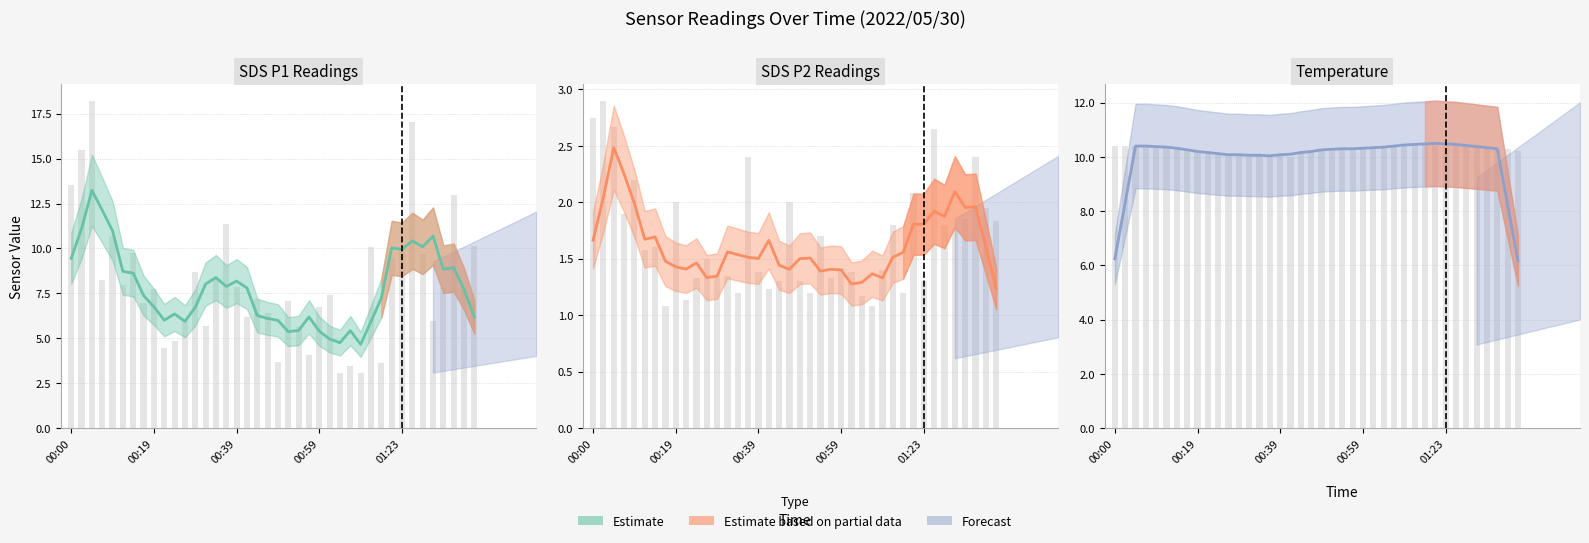

What position from the left is 00:12?

6